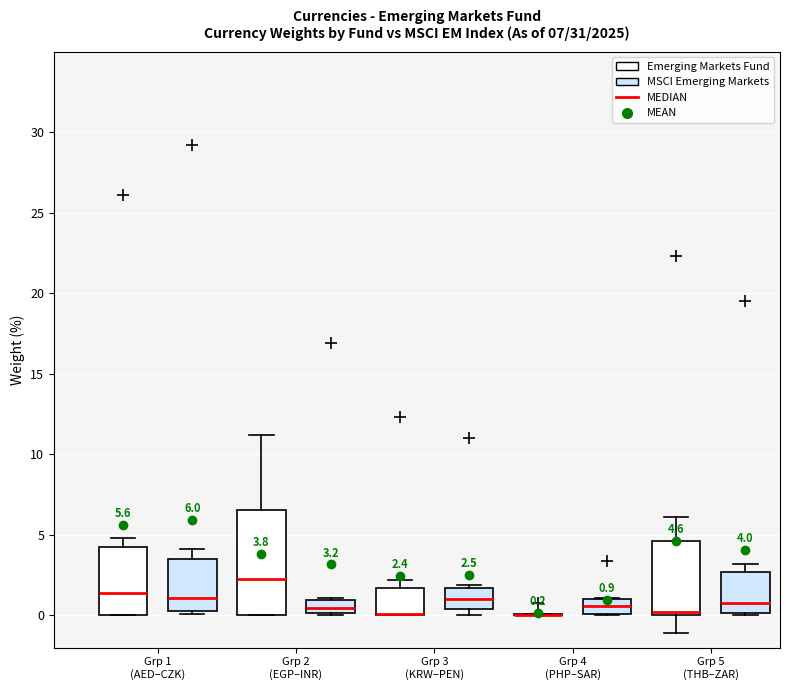

Comparing the boxes themselves (not the whiskers), which one is the tallest?

Grp 2 (EGP–INR) (Emerging Markets Fund)